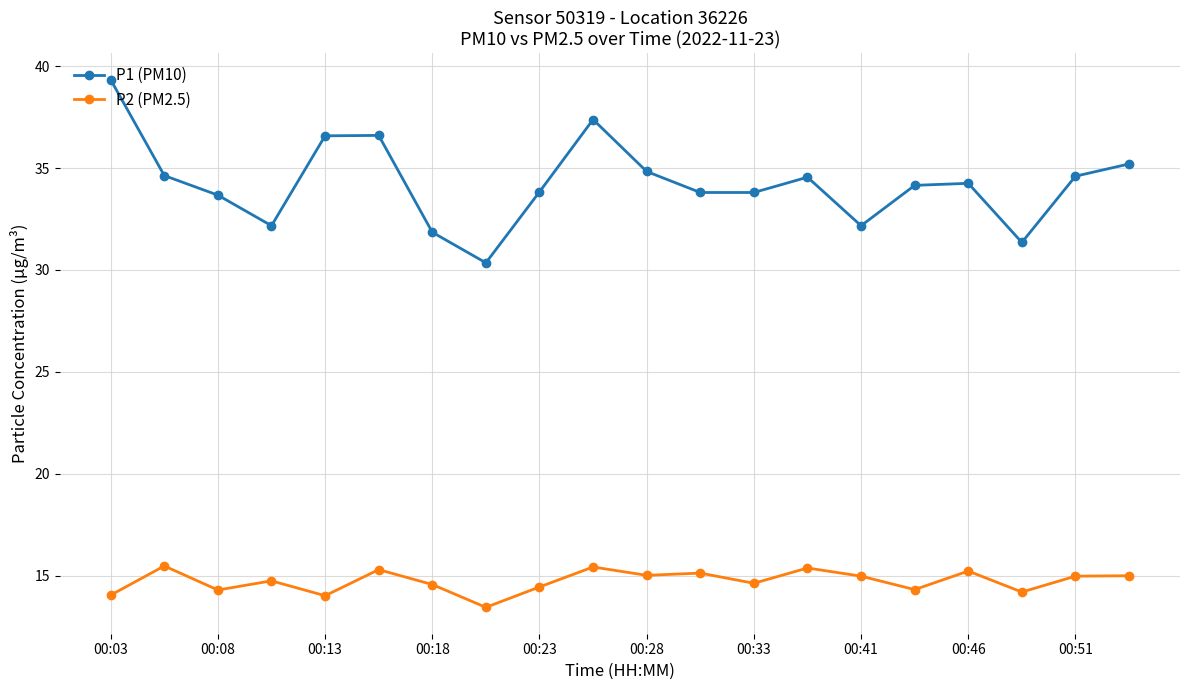

What is the value of the P1 (PM10) point at the 2nd from the left?

34.6